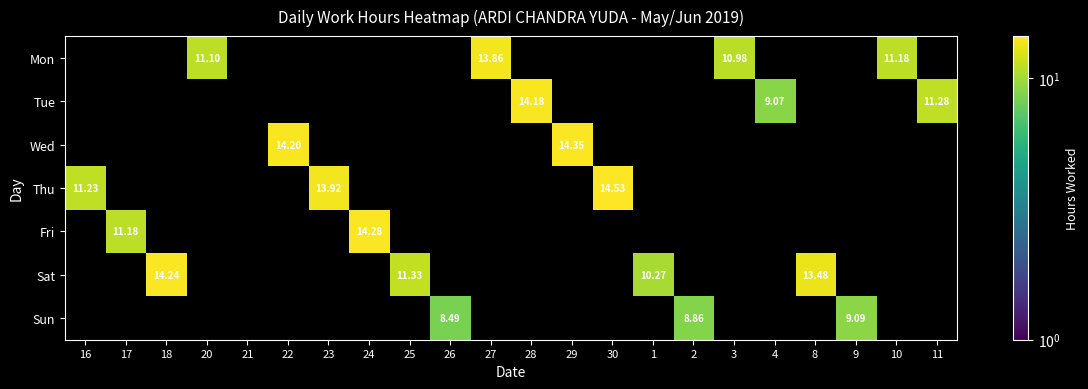

Between 11 and 28, which is larger?

28